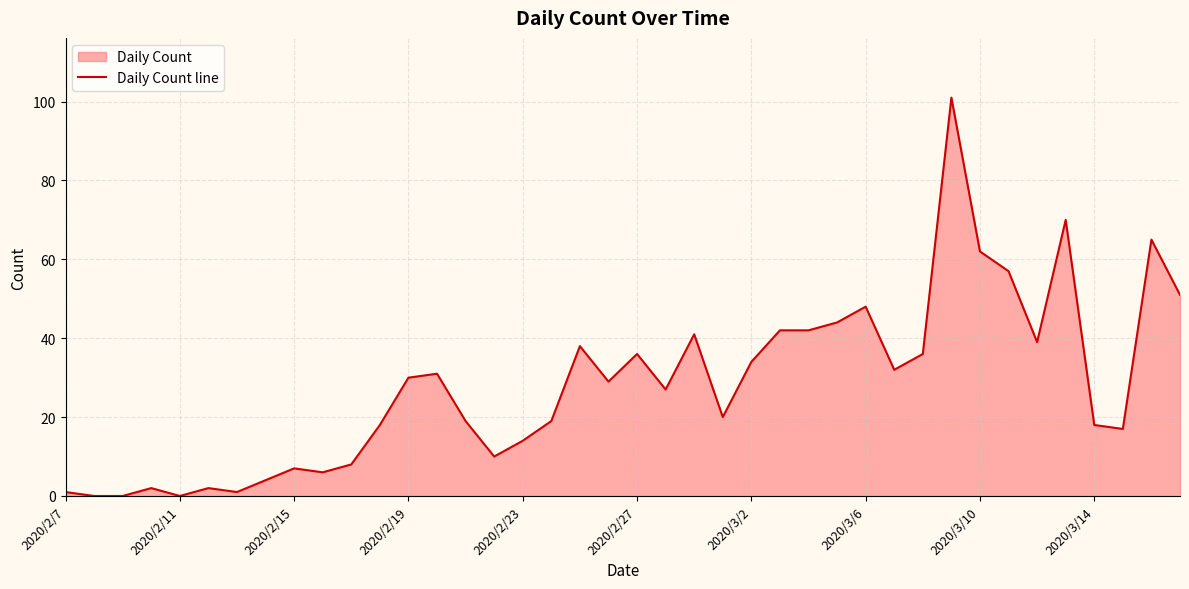

The chart shows a value of 48 at 2020/3/6. True or false?

True